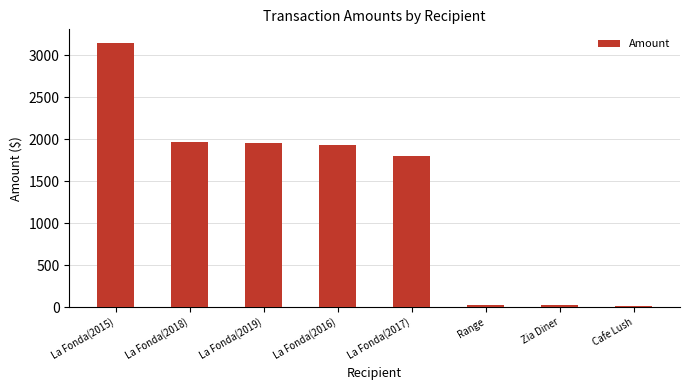

How many data points does each series have?

8